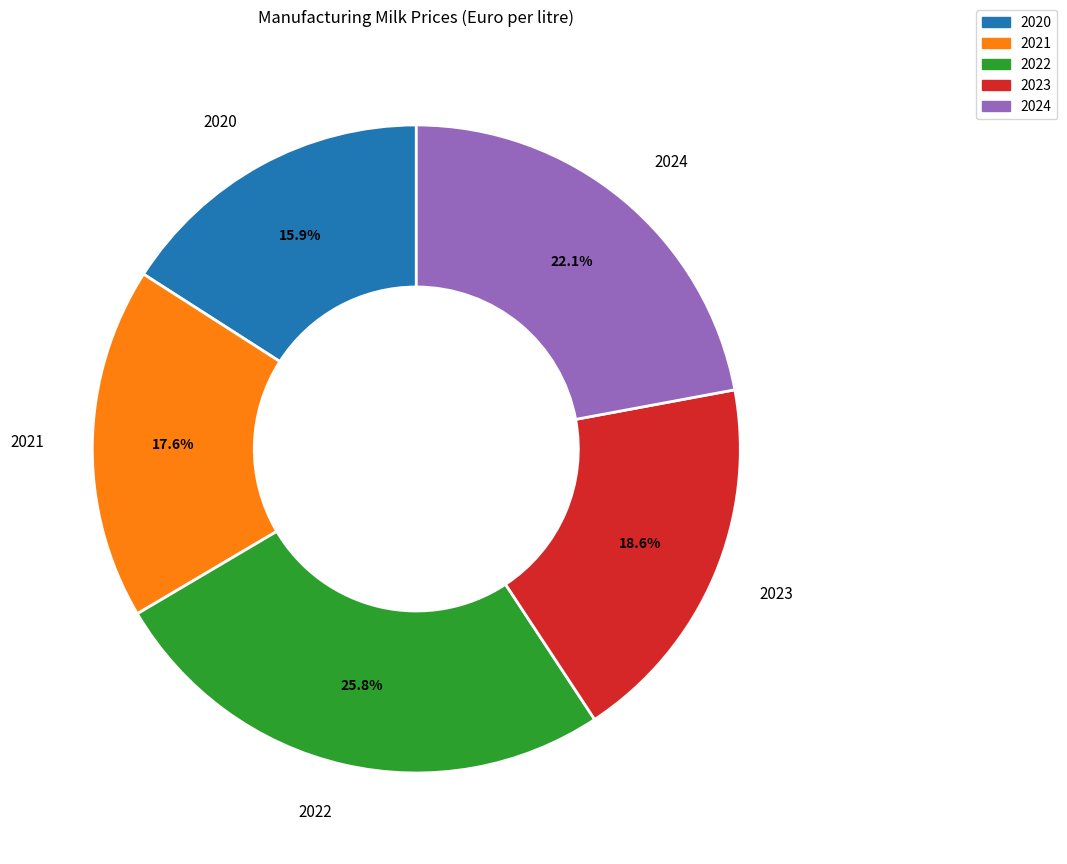

To the nearest percent, what is the average slice percentage?

20%